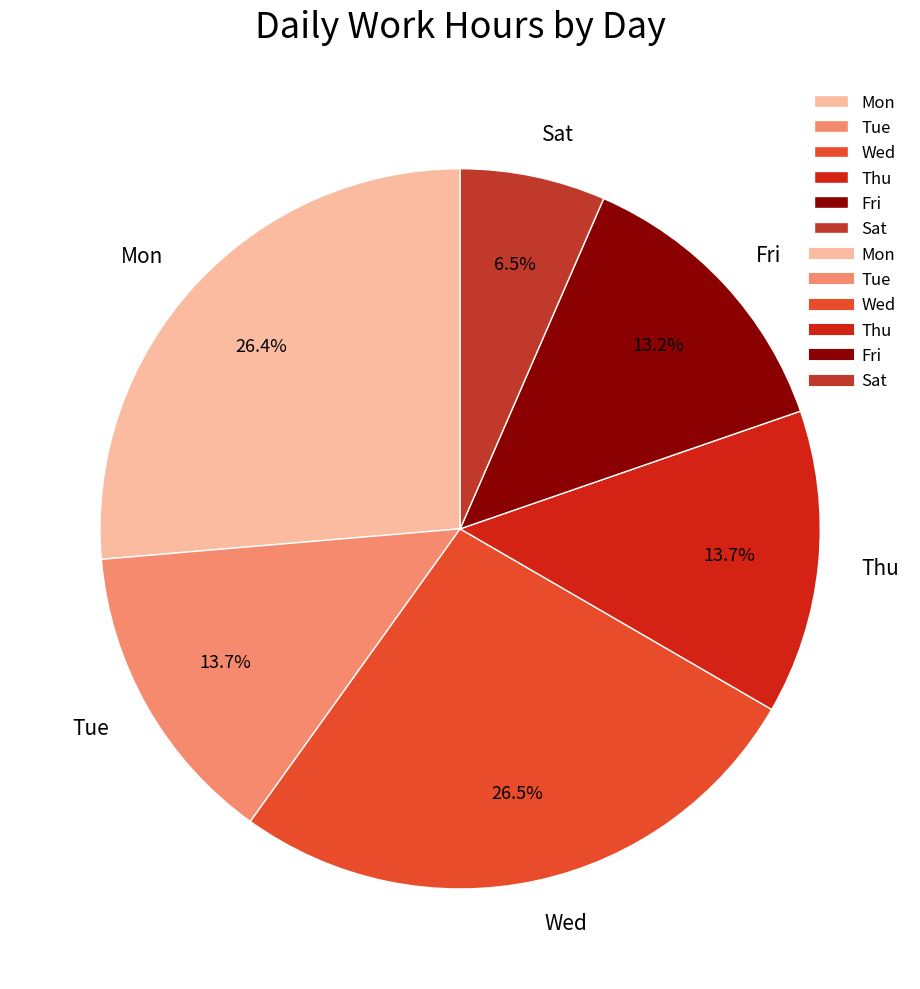

Which slice is the smallest?

Sat